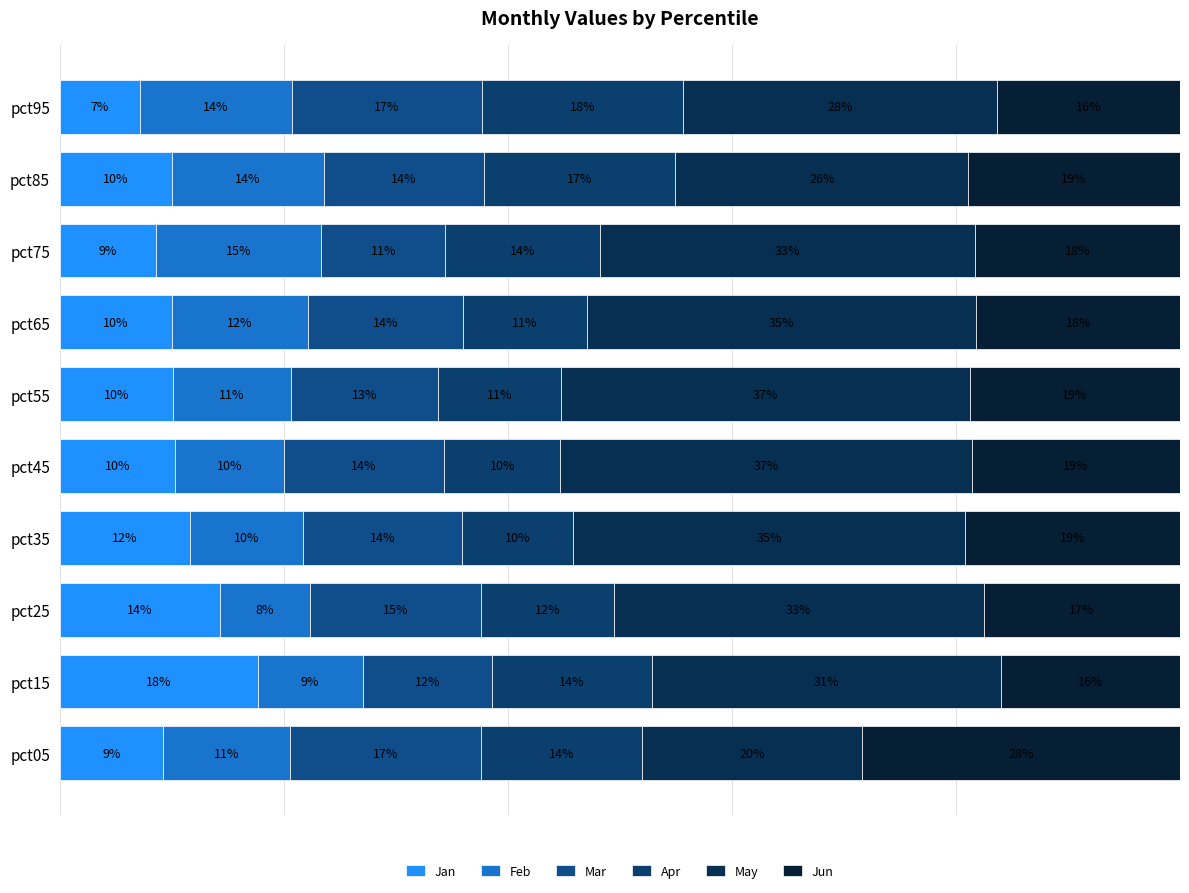

Rank the series by their maximum value, from highest to lowest.

May, Jun, Apr, Jan, Mar, Feb